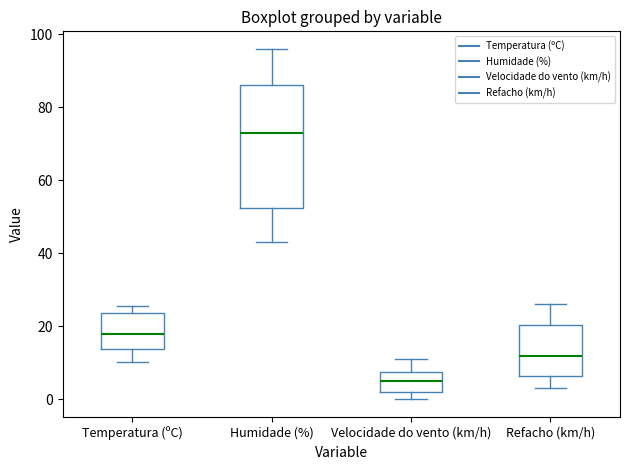

Reading left to right, read every box against the y-axis: the position of its median line, the range the box covers, and the ends of its whiskers. The values are not printed on the chart, so give them approximately, as read against the axis.

Temperatura (ºC): median 18, box 14 to 24, whiskers 10 to 26
Humidade (%): median 74, box 52 to 86, whiskers 44 to 96
Velocidade do vento (km/h): median 6, box 2 to 8, whiskers 0 to 12
Refacho (km/h): median 12, box 6 to 20, whiskers 4 to 26